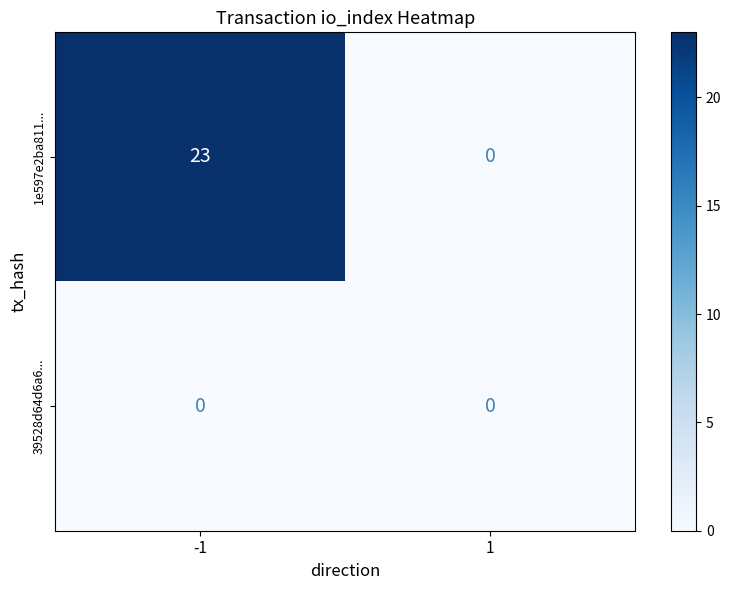

Which series has the largest range (max minus min)?

1e597e2ba811...